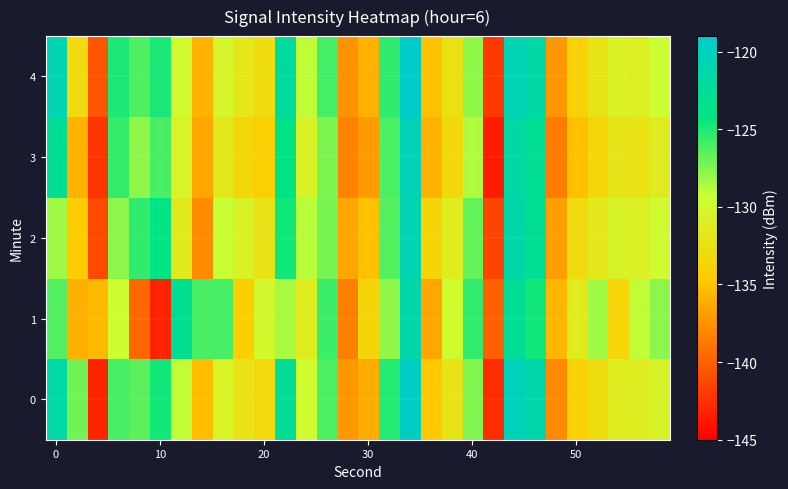

List the series in order of their peak value, lowest first.

1, 2, 3, 0, 4